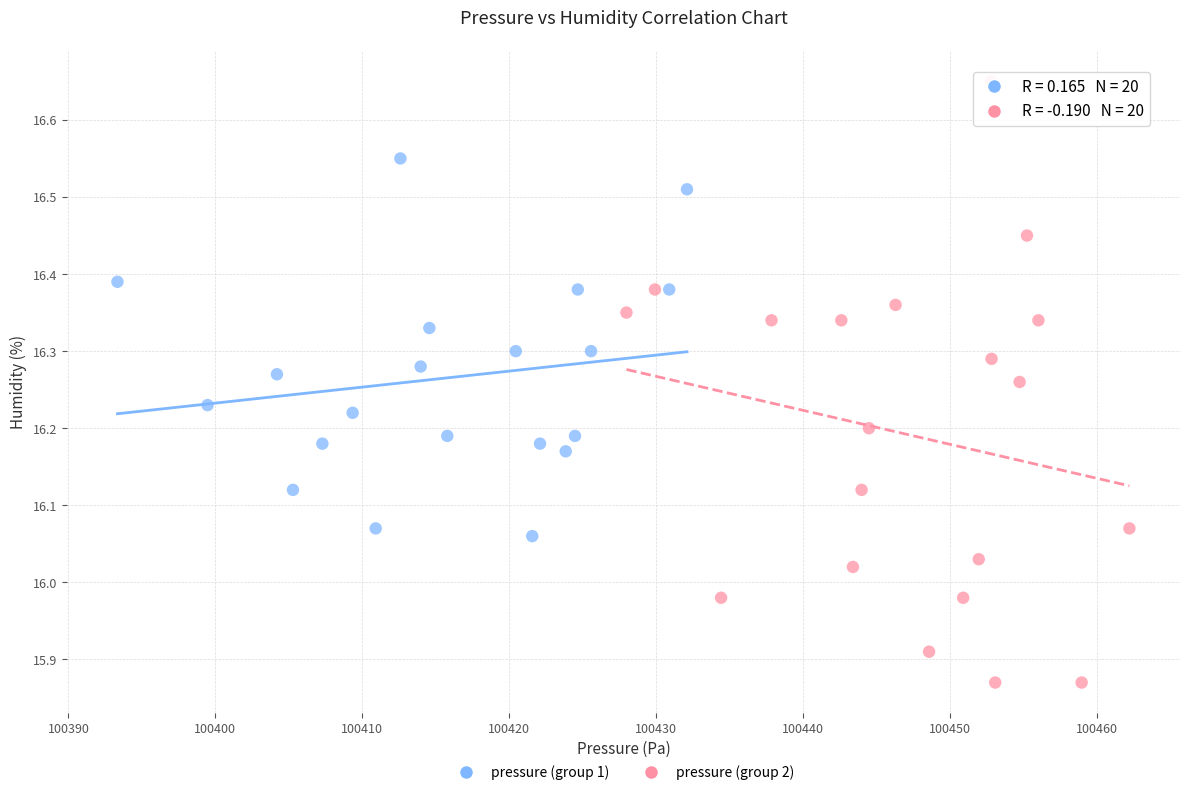

Which series contains the highest Y value?

pressure (group 2)